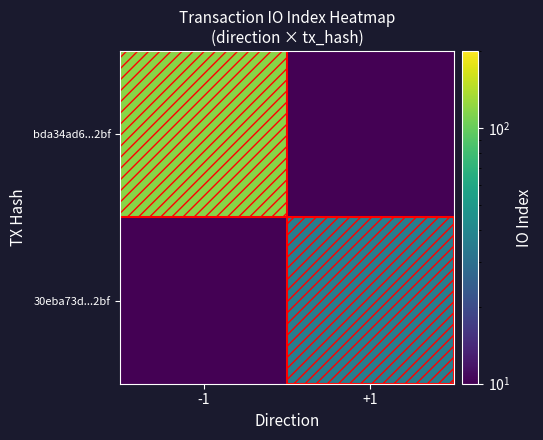

What is the greatest value displayed?

117.0